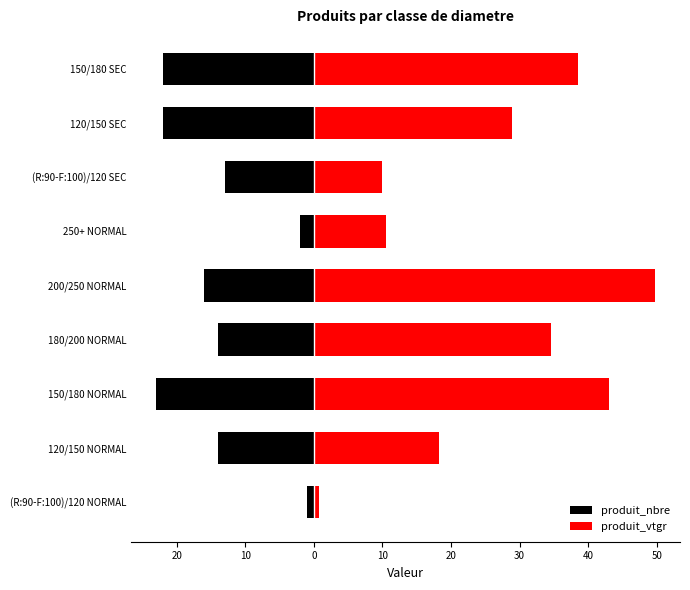

What are all the series names shown in the legend?

produit_nbre, produit_vtgr